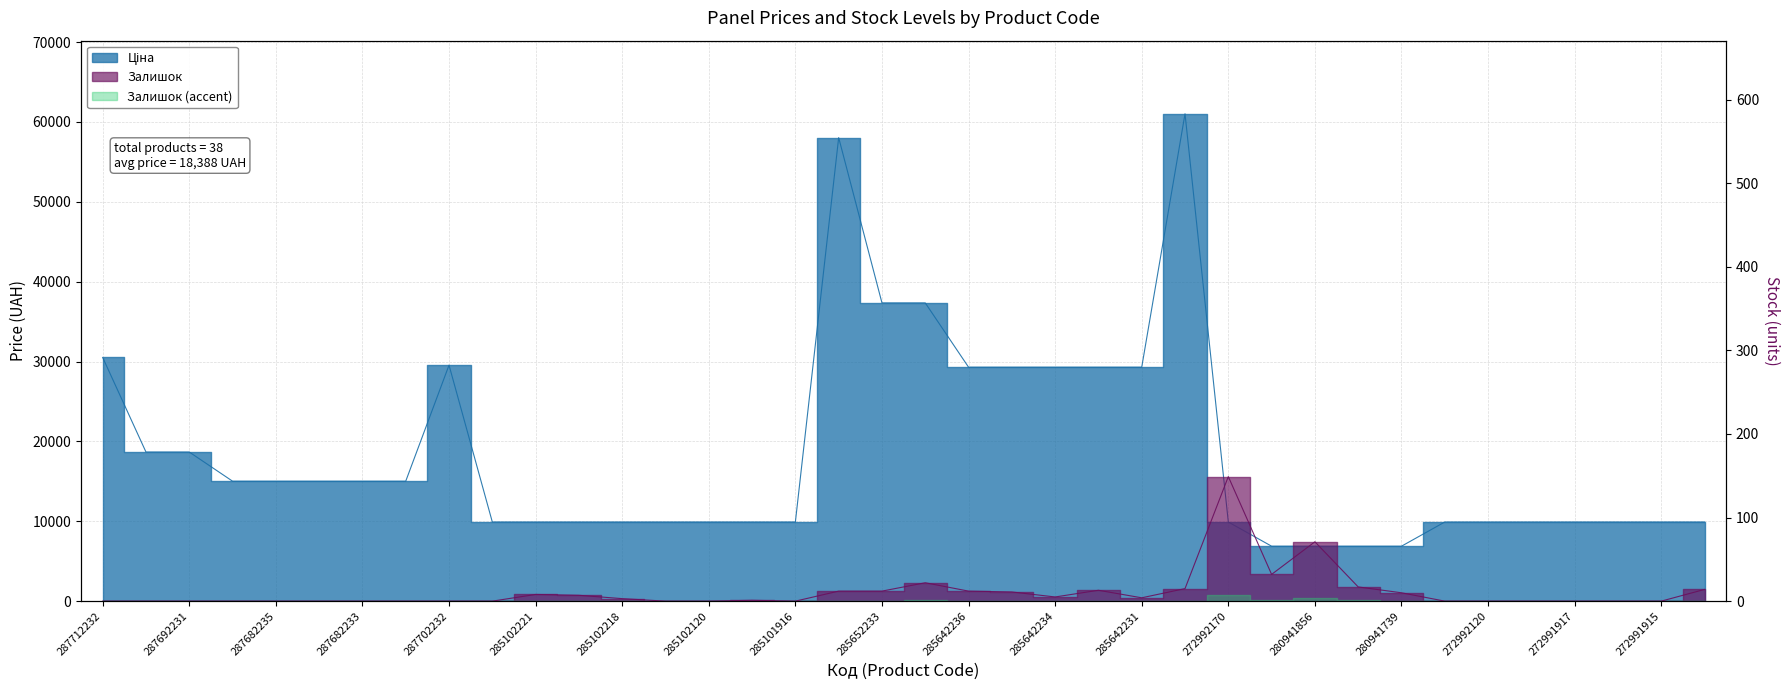

How many lines are shown in the chart?

2